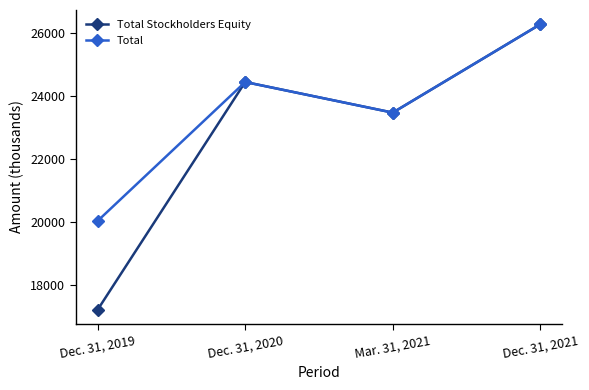

Which series has the widest spread of values?

Total Stockholders Equity